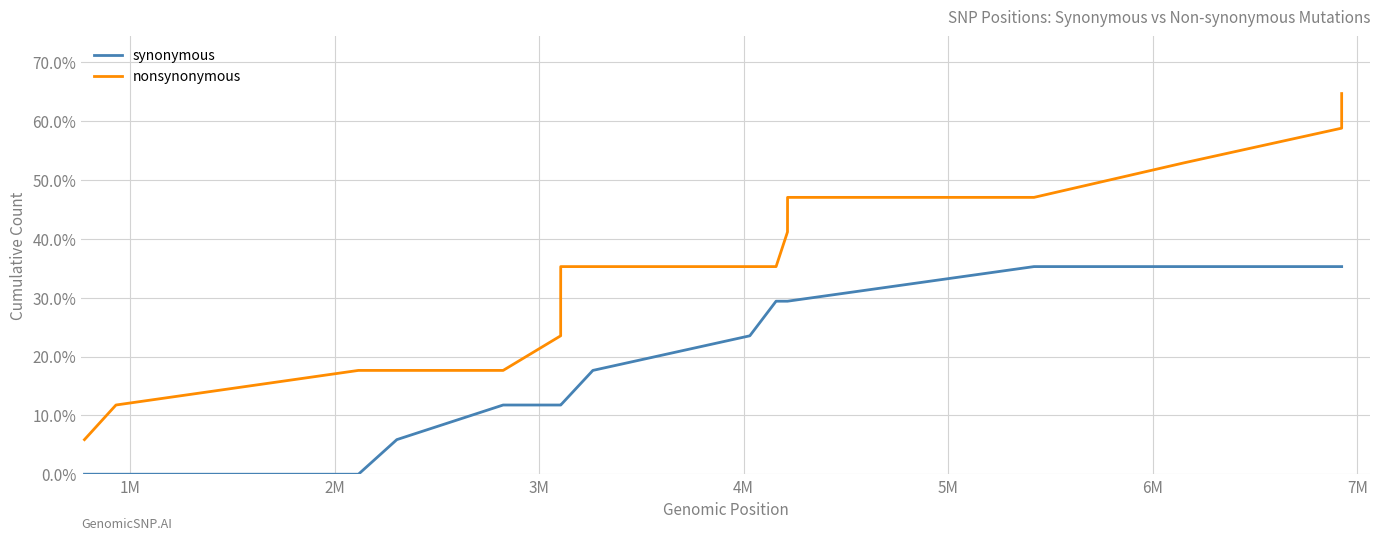

Does the chart display data point markers on the line(s)?

No